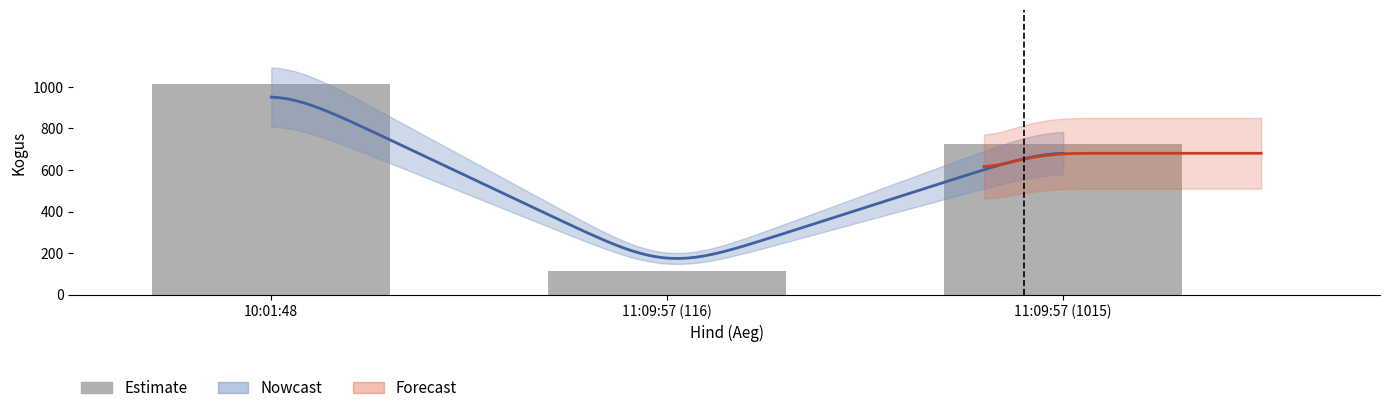

What is the difference between the second highest and minimum values?

608